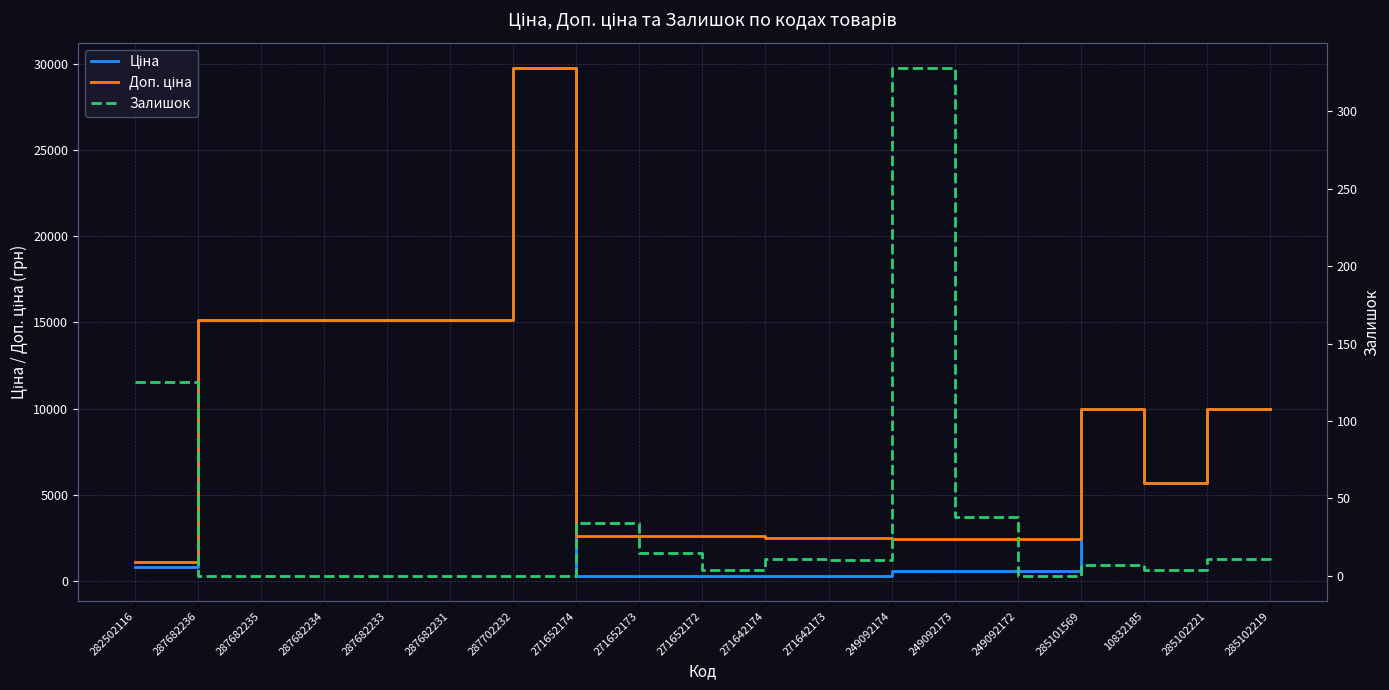

What is the approximate value of Ціна at 287682235?

15120.0